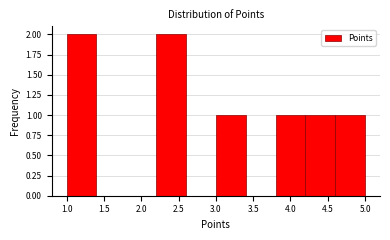

Reading left to right, transcribe this chart: for each bar, give the range it covers on the x-axis and its height. The values are not printed on the chart, so give them approximately, as read against the axis.

1.0 to 1.4: 2
1.4 to 1.8: 0
1.8 to 2.2: 0
2.2 to 2.6: 2
2.6 to 3.0: 0
3.0 to 3.4: 1
3.4 to 3.8: 0
3.8 to 4.2: 1
4.2 to 4.6: 1
4.6 to 5.0: 1